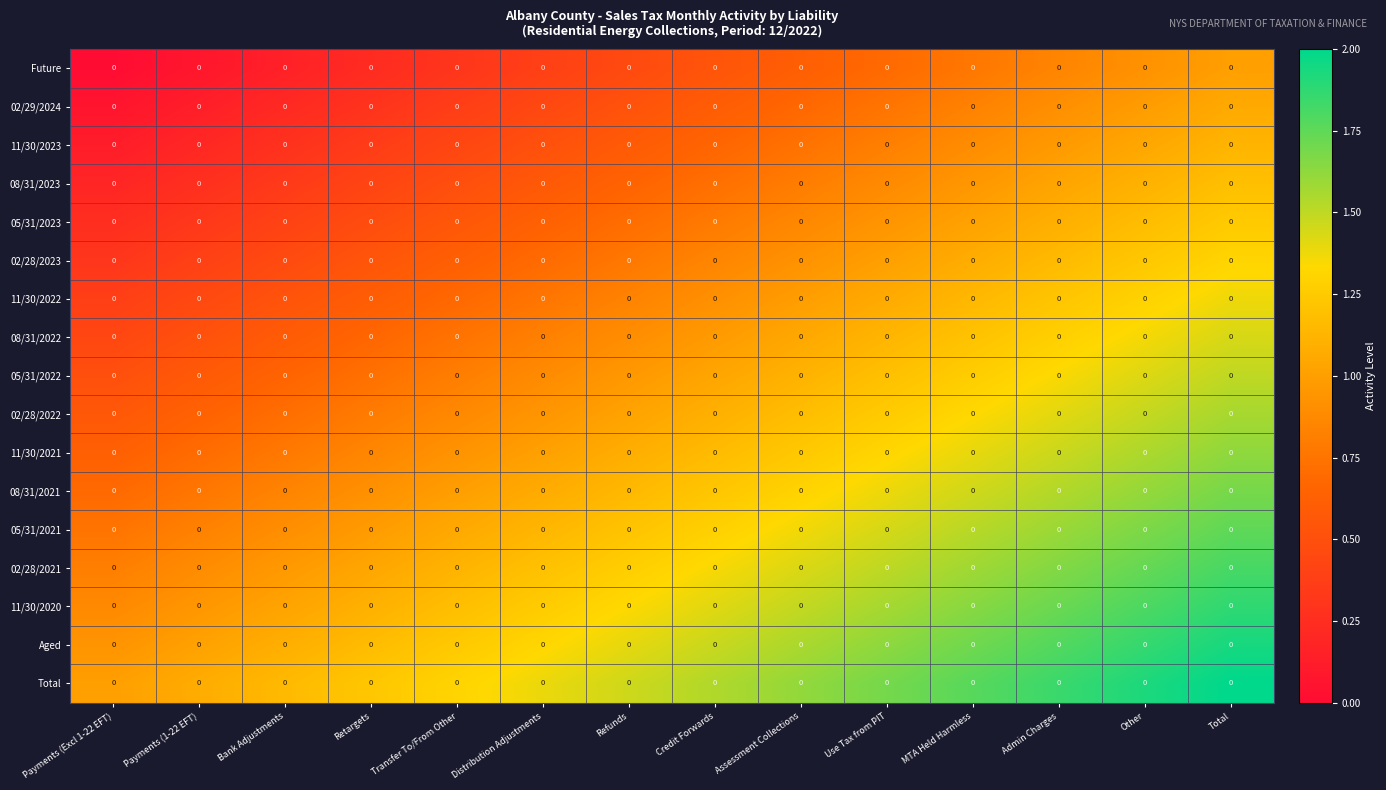

True or false: 02/28/2021 has a value of 2.3 at Other.

False